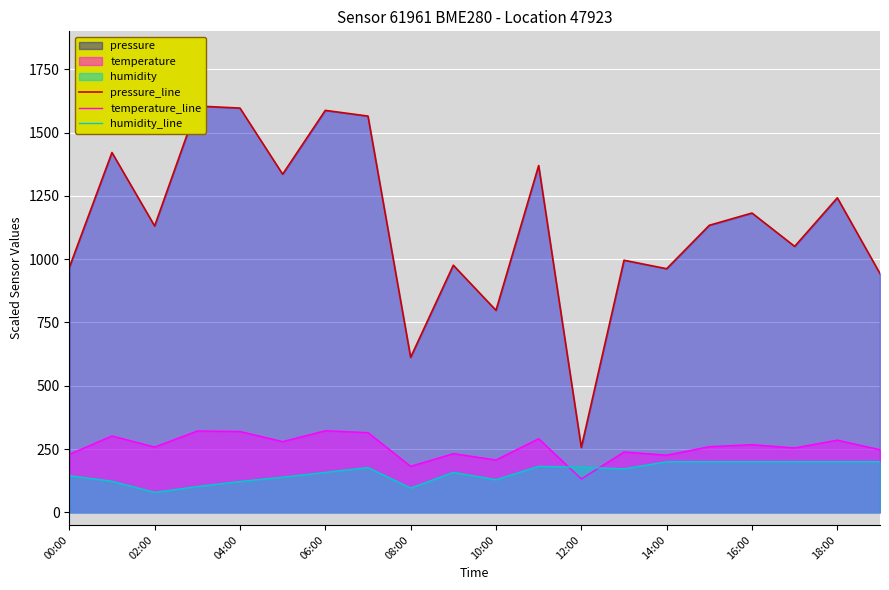

What is the maximum value for humidity_line?

200.0